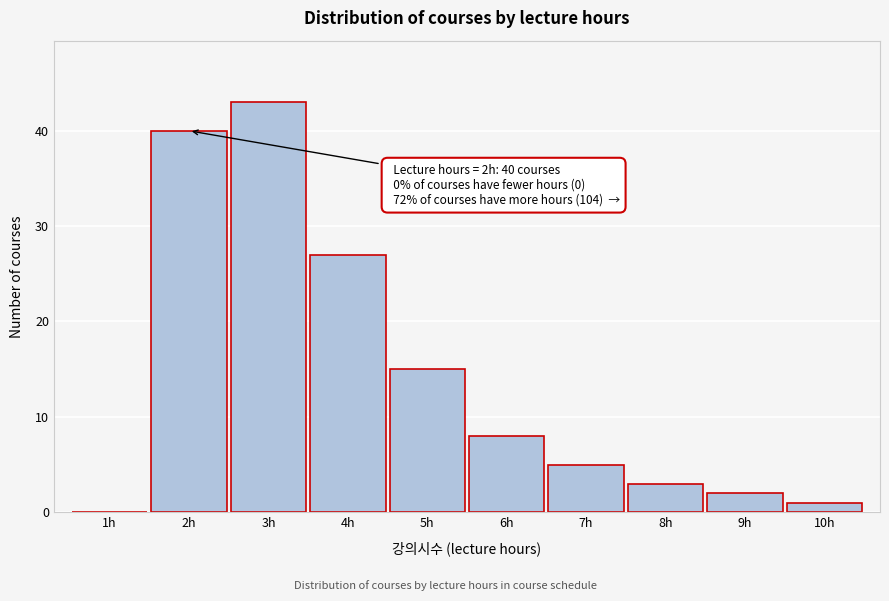

Which range on the x-axis has the tallest bar?

2.5 to 3.5